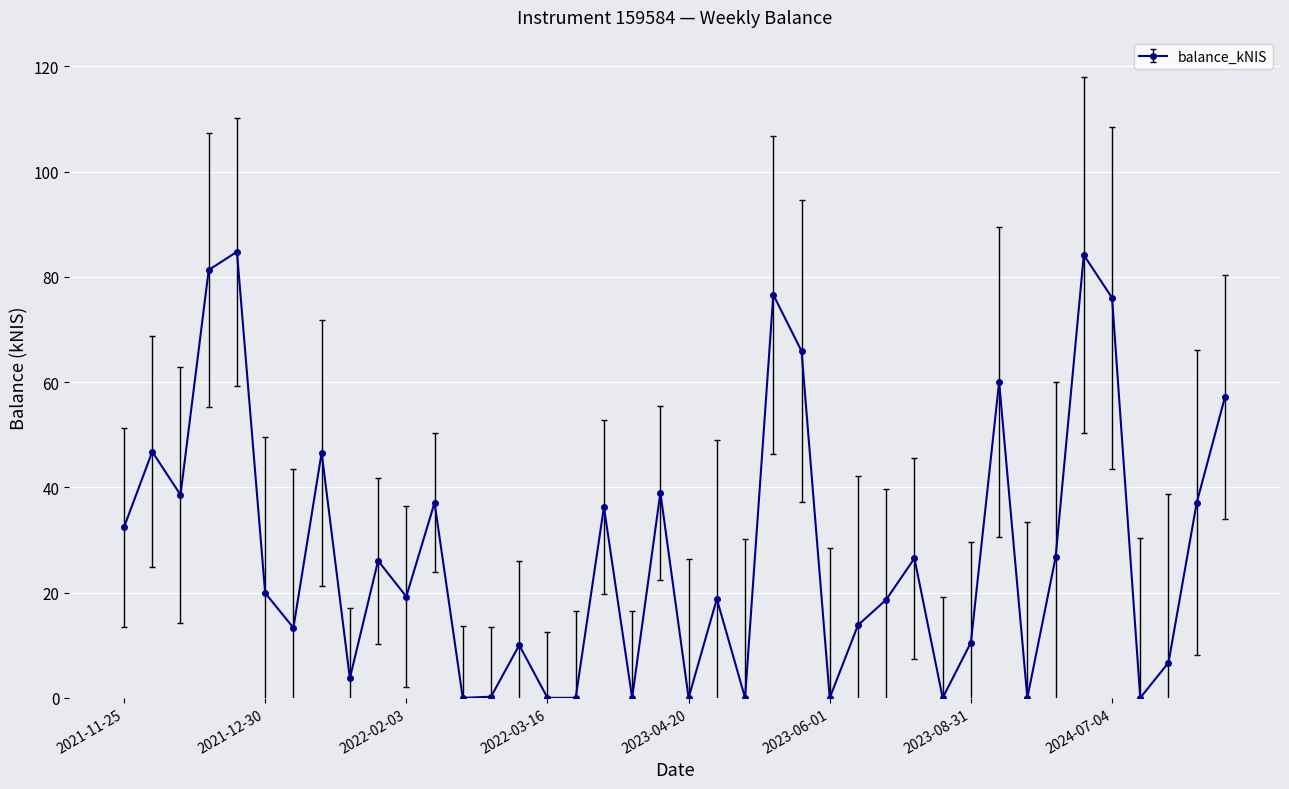

What is the value of the 11th point from the left?

19.2